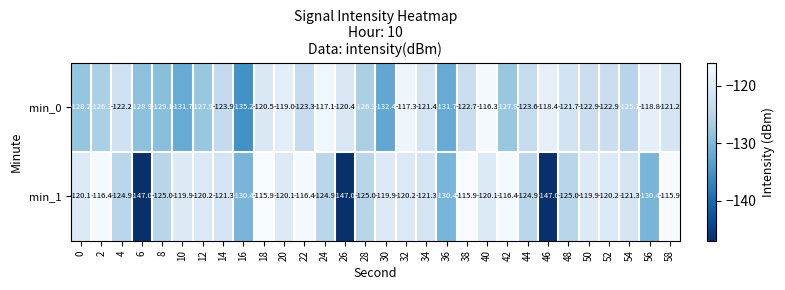

Which series has the largest total across all categories?

min_1